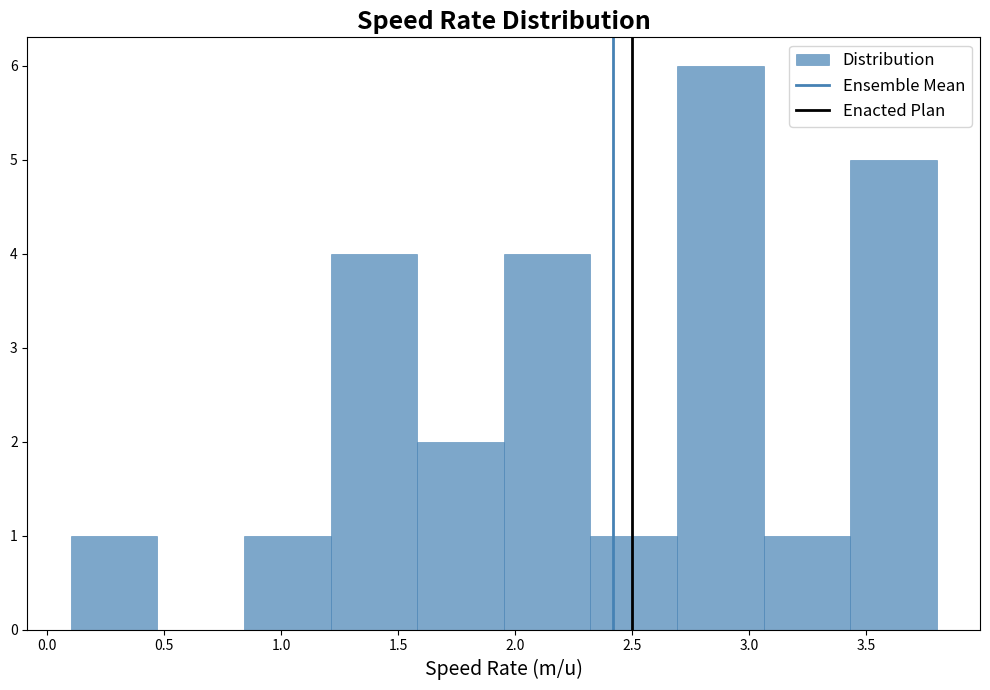

Which range on the x-axis has the tallest bar?

2.69 to 3.06